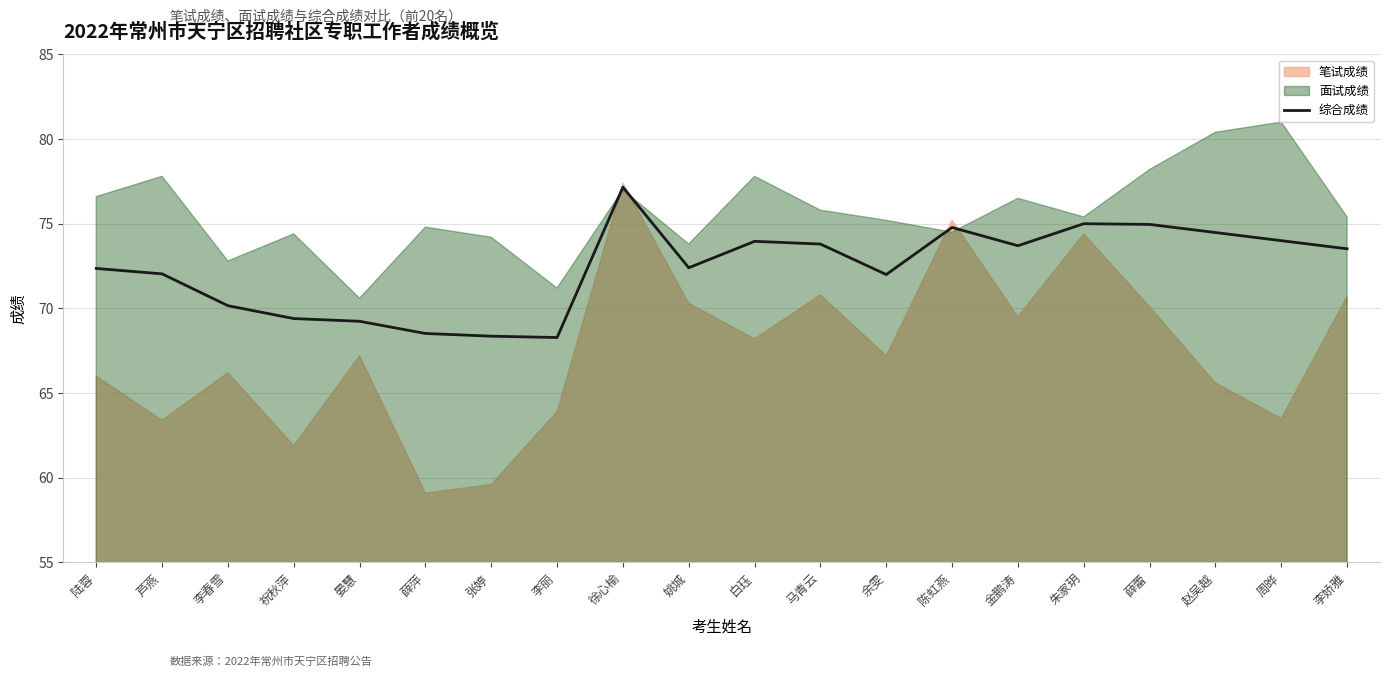

The 综合成绩 series shows 74.0 at 周晔. True or false?

True